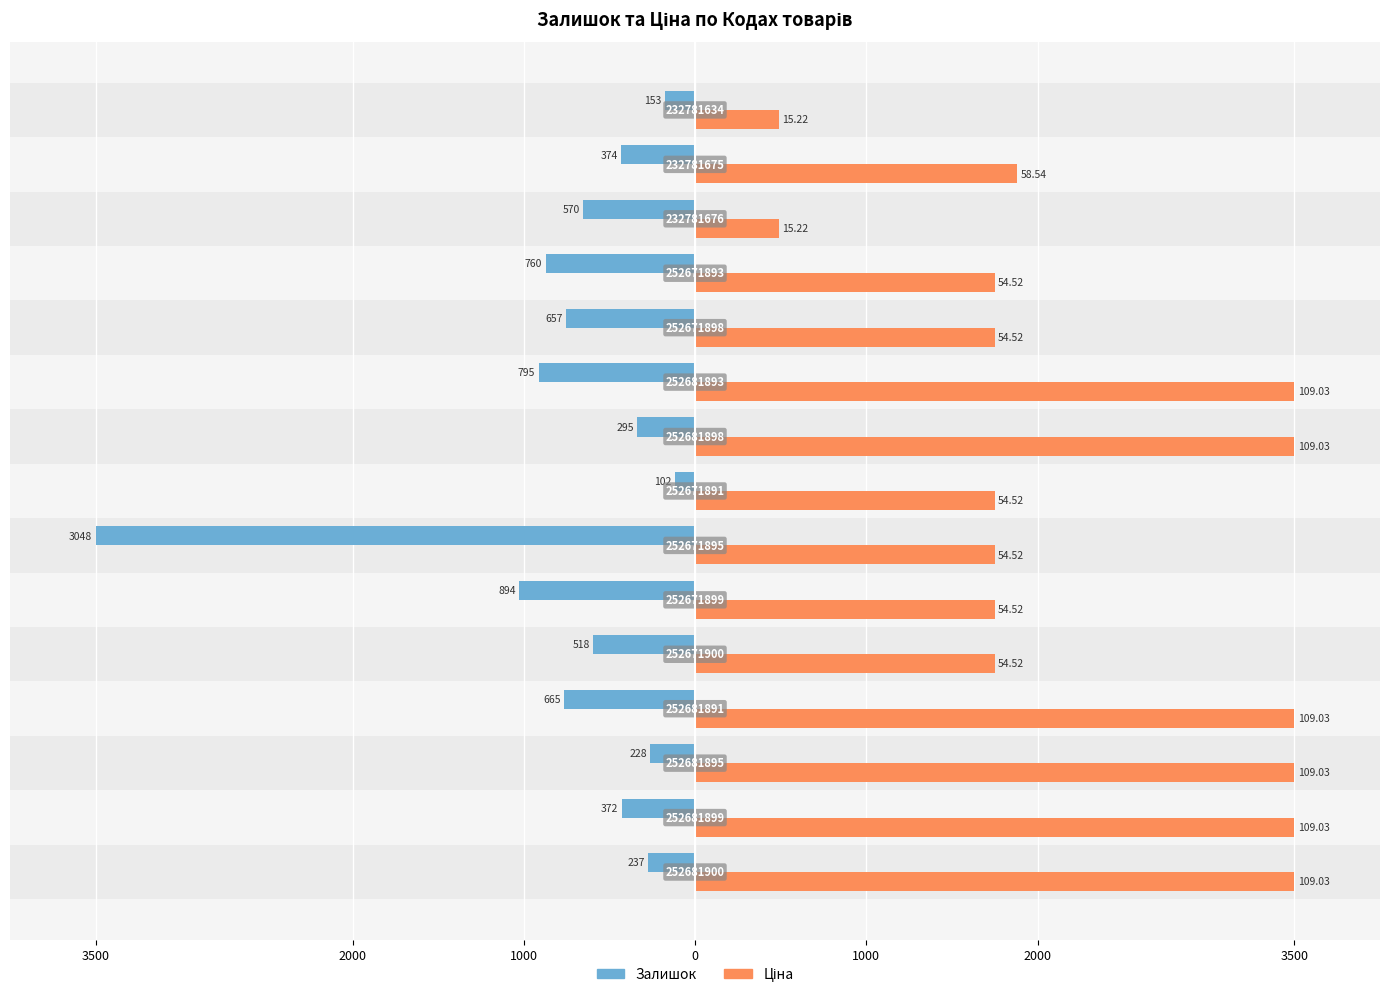

How many values in the Ціна series are below 1750?

2